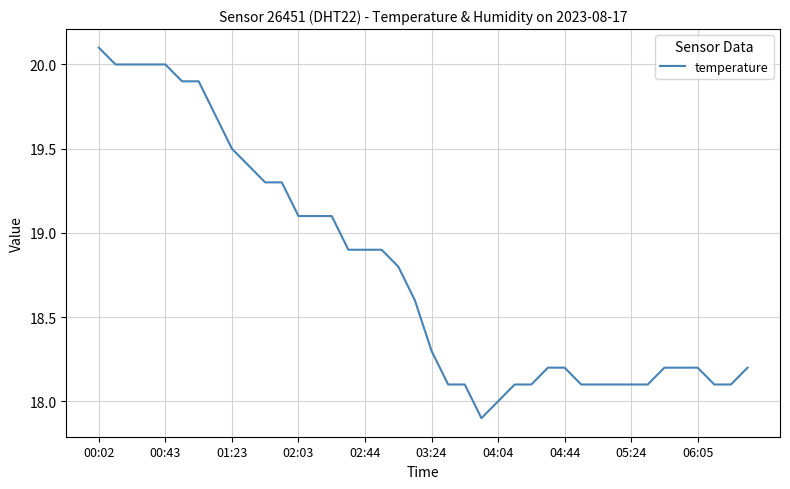

What is the minimum value shown in the chart?

17.9